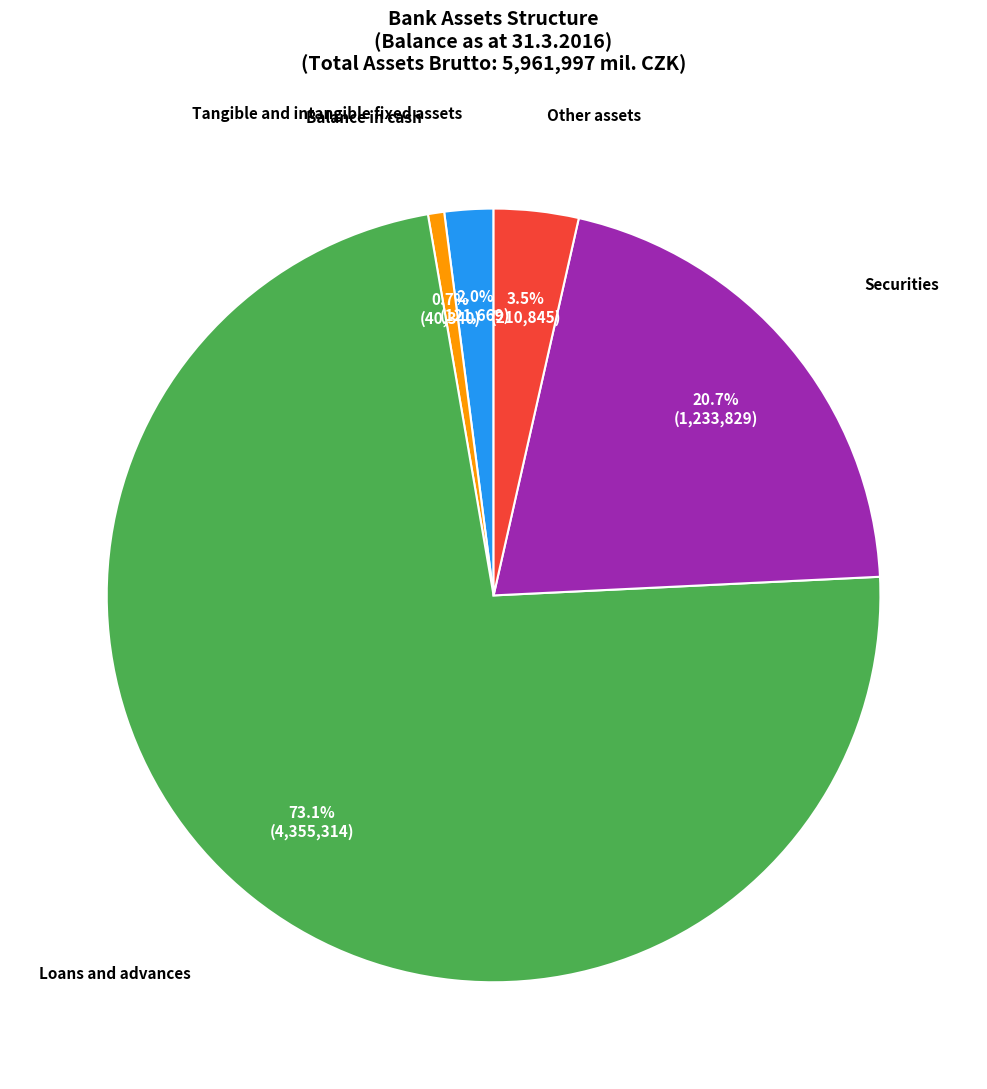

Does any single category account for the majority?

Yes